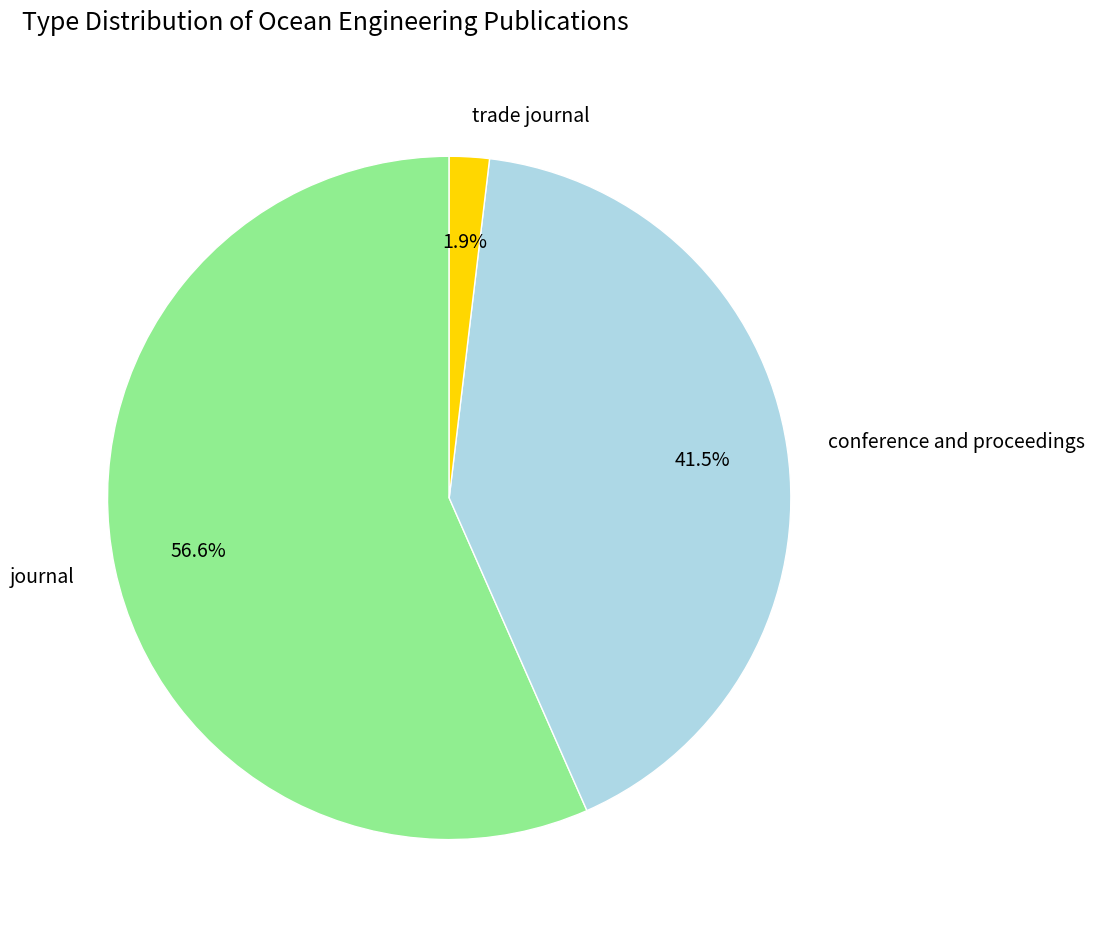

How many slices are in this pie chart?

3